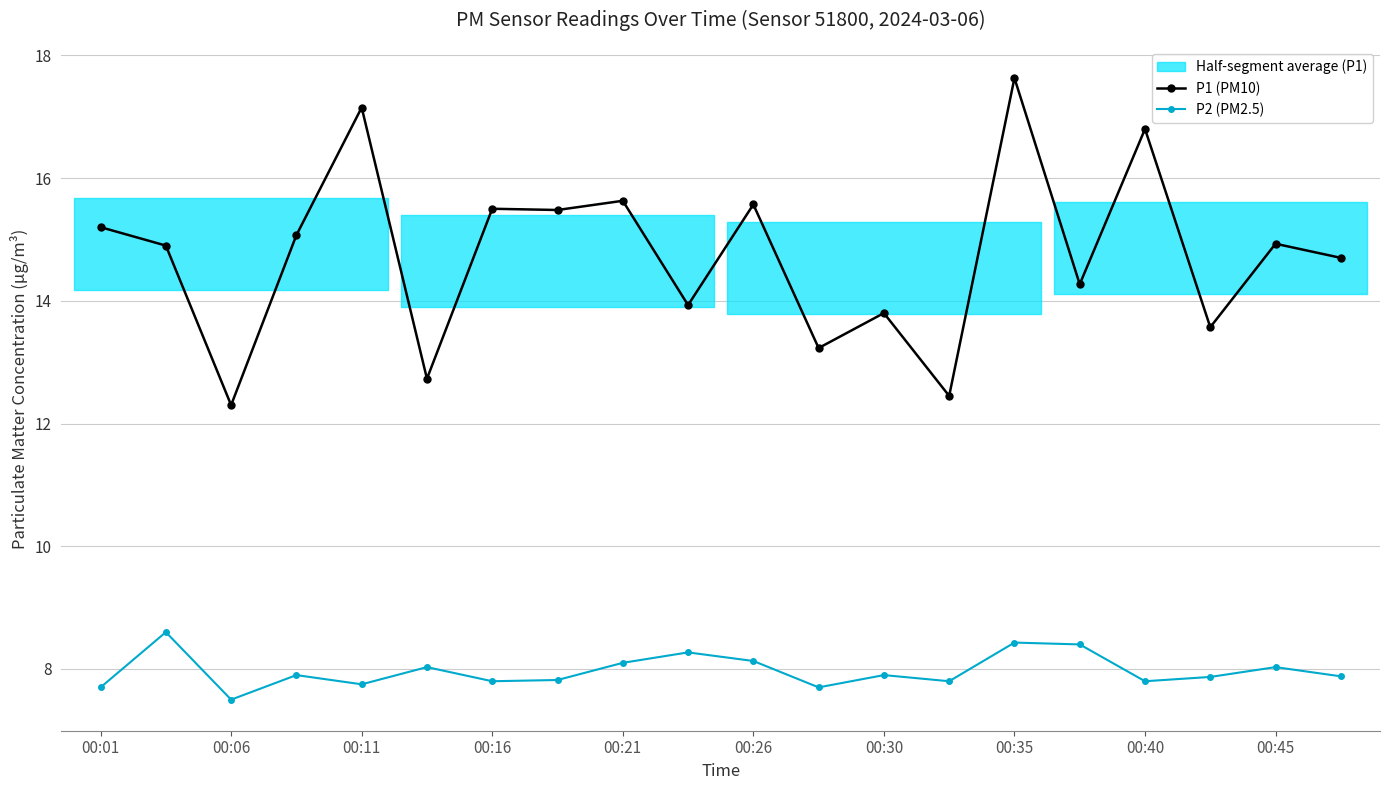

Reading left to right, extract all data points from this chart.

P1 (PM10): 15.2	14.9	12.3	15.1	17.1	12.7	15.5	15.5	15.6	13.9	15.6	13.2	13.8	12.4	17.6	14.3	16.8	13.6	14.9	14.7
P2 (PM2.5): 7.7	8.6	7.5	7.9	7.8	8.0	7.8	7.8	8.1	8.3	8.1	7.7	7.9	7.8	8.4	8.4	7.8	7.9	8.0	7.9